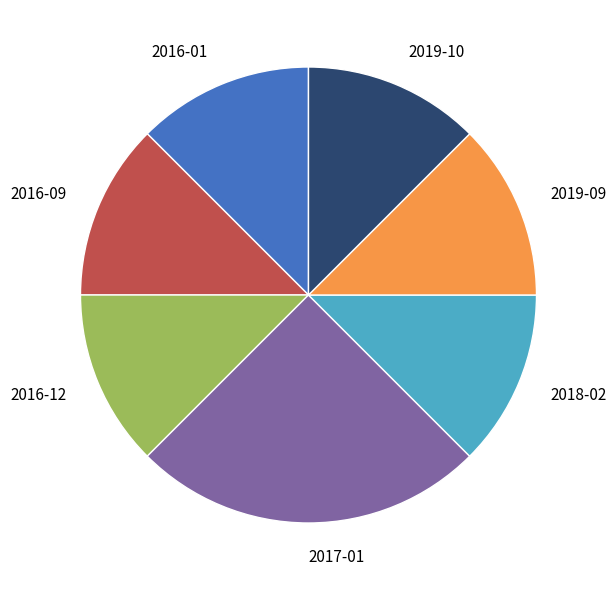

Does any single category account for the majority?

No